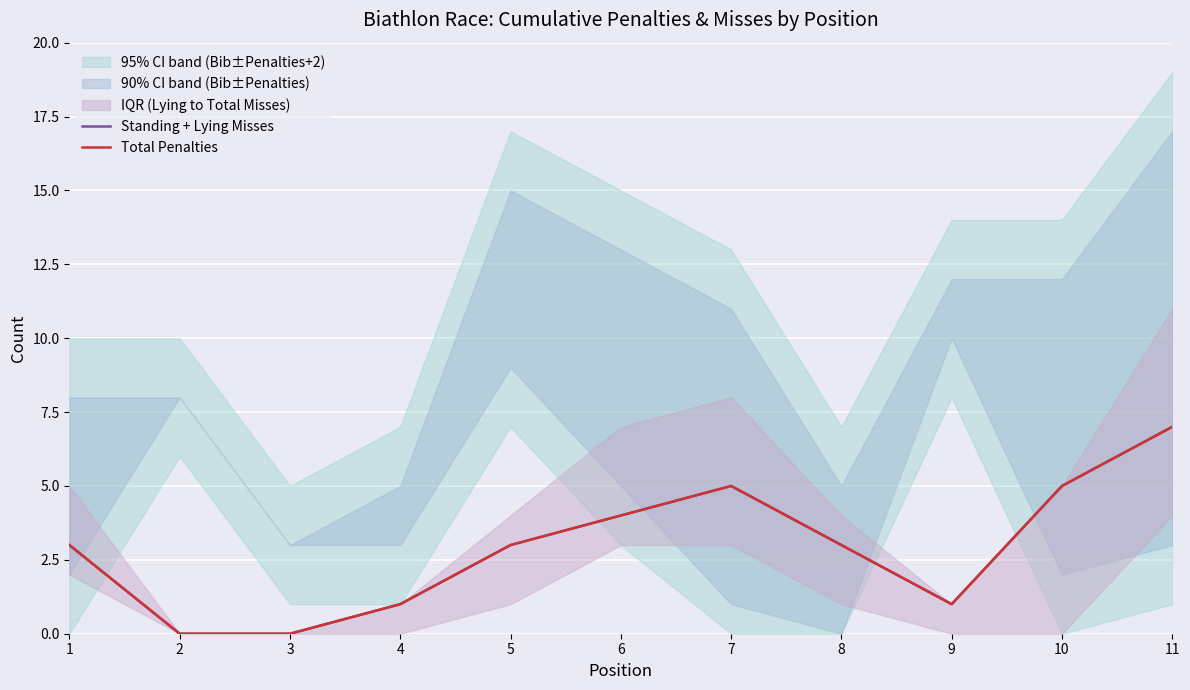

Is the value of Standing + Lying Misses at 1 greater than the value of Total Penalties at 10?

No